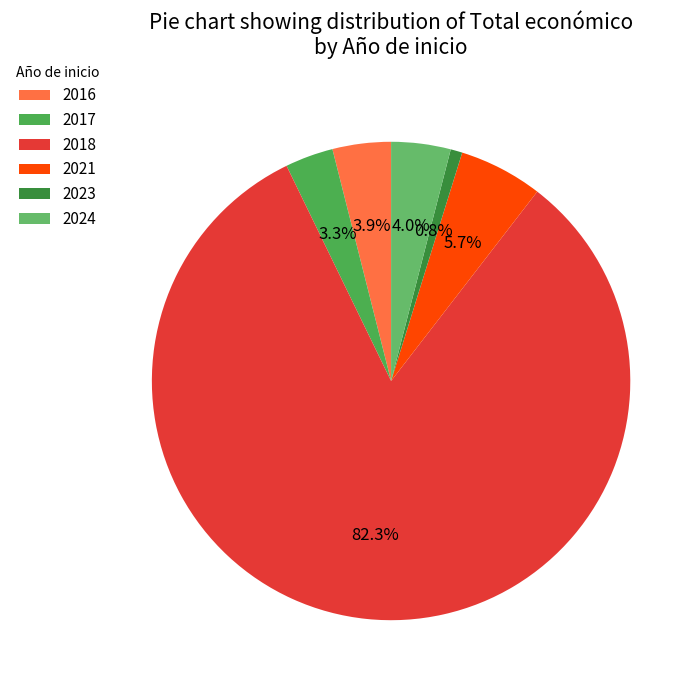

Count the number of slices in the pie.

6